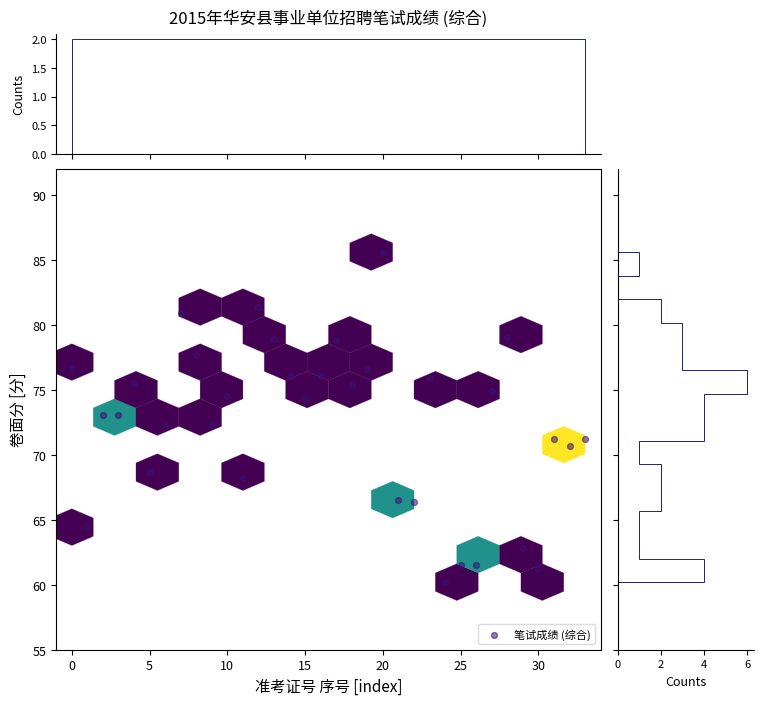

What is the range of Y values (max minus min)?

25.4